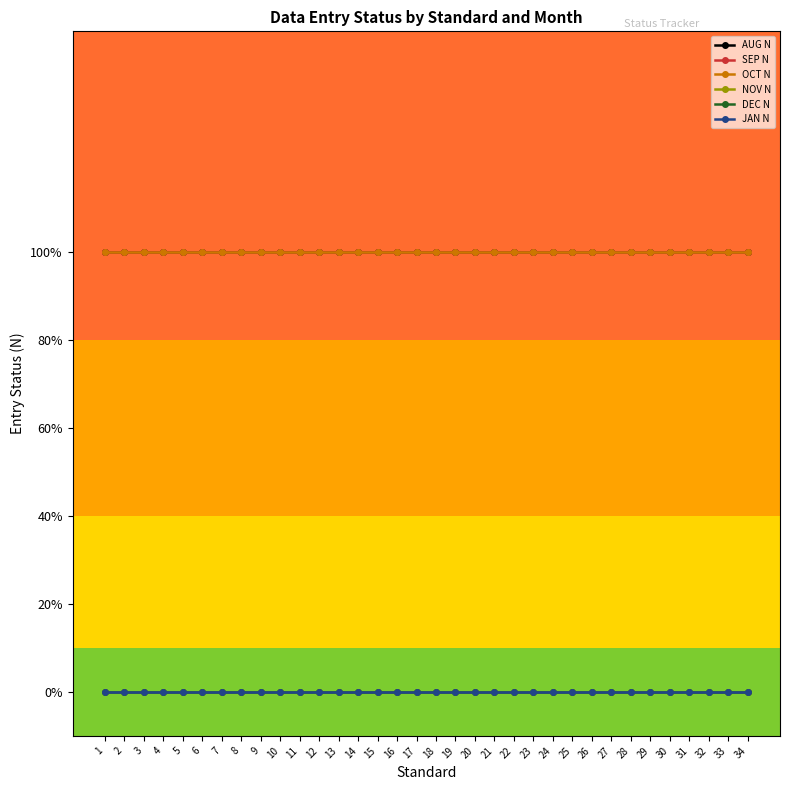

Does the chart display data point markers on the line(s)?

Yes